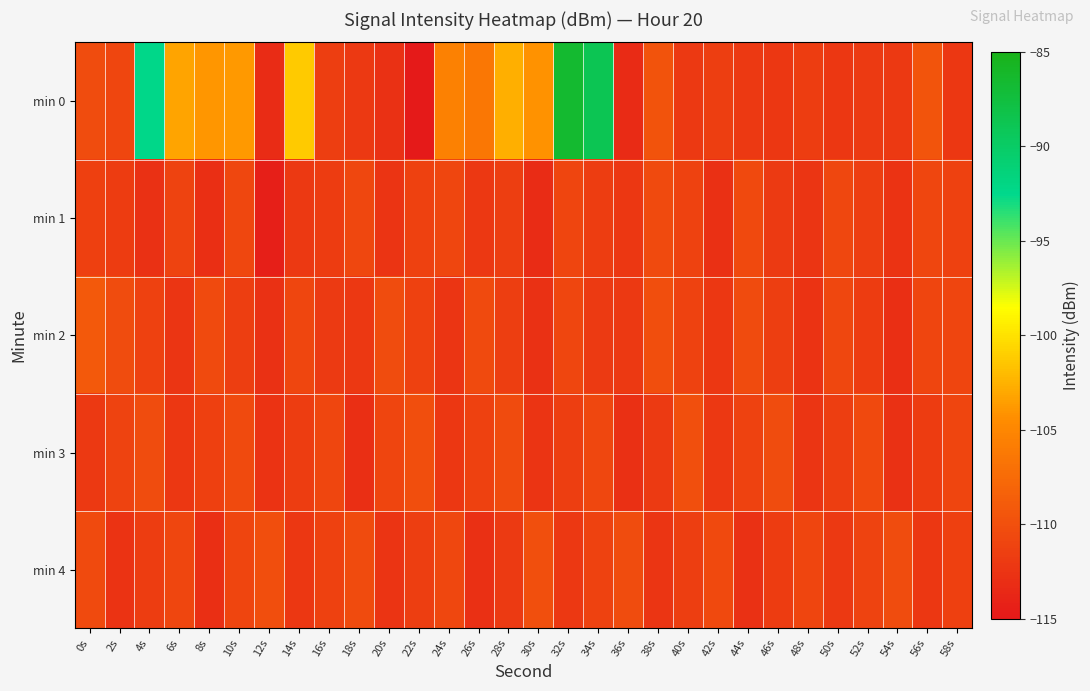

List the series in order of their peak value, highest first.

min 0, min 2, min 3, min 4, min 1